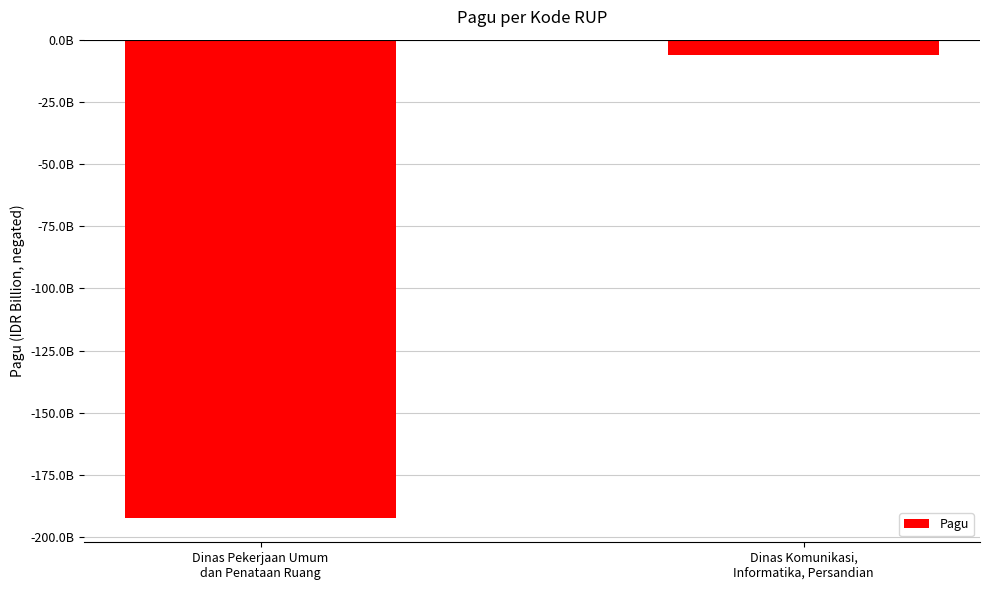

What is the average value?

-99.3